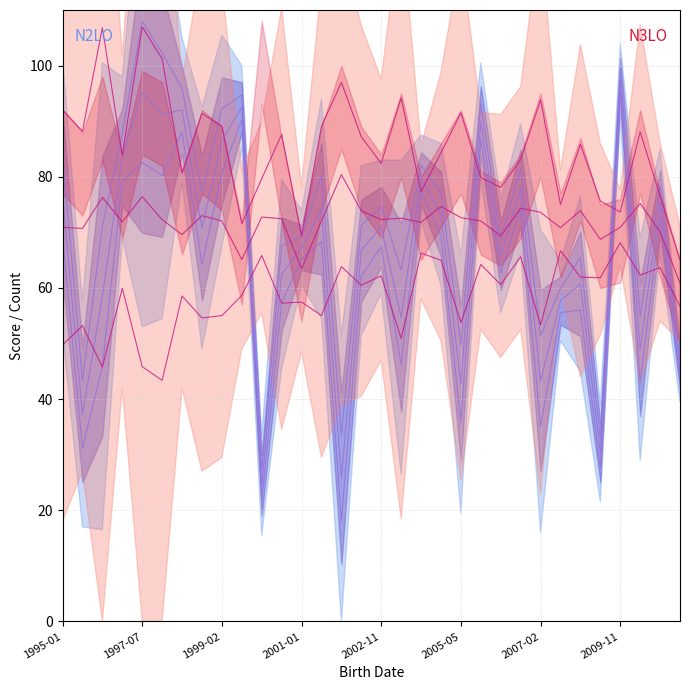

How many interior local peaks does the N2LO line 0.50 series have?

11